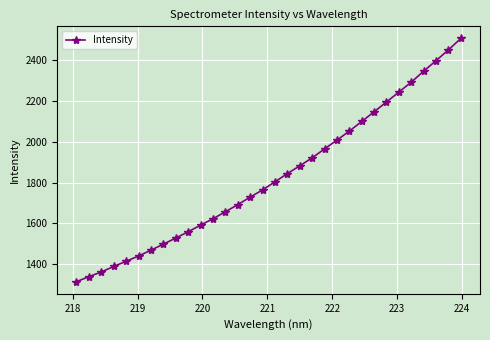

What is the minimum value shown in the chart?

1313.7